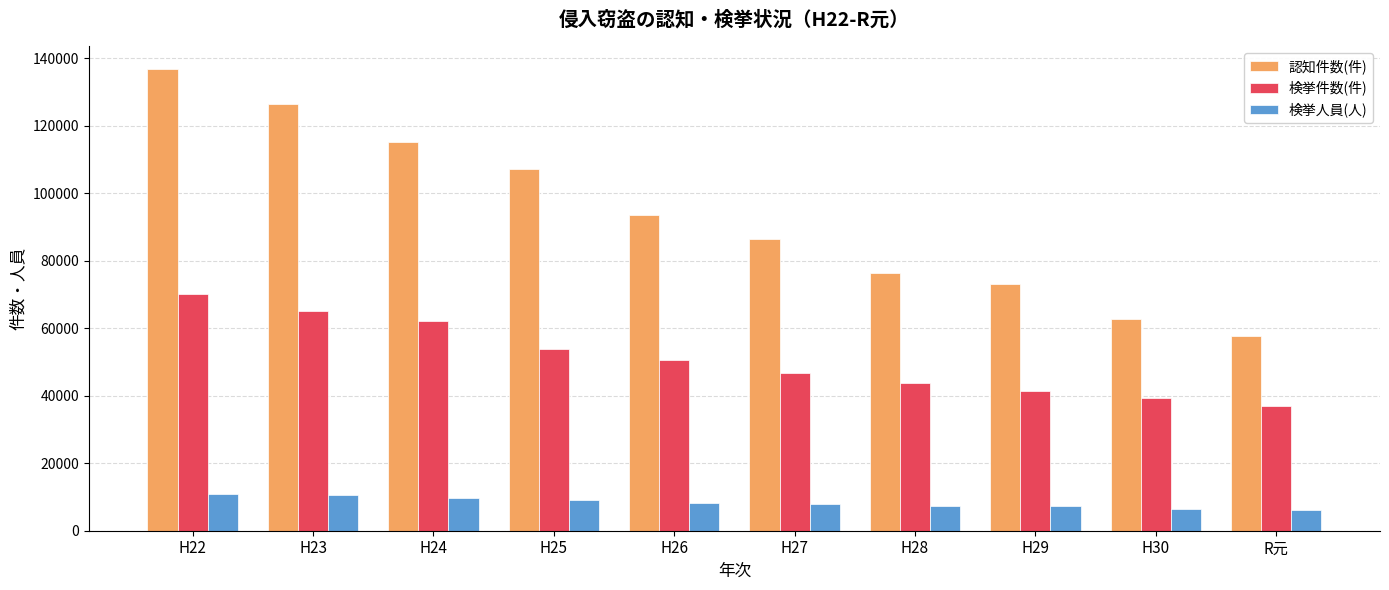

How many groups of bars are there?

10